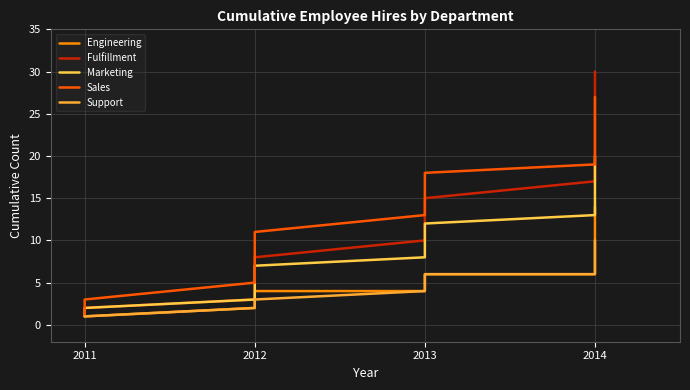

Which series has the largest total across all categories?

Sales